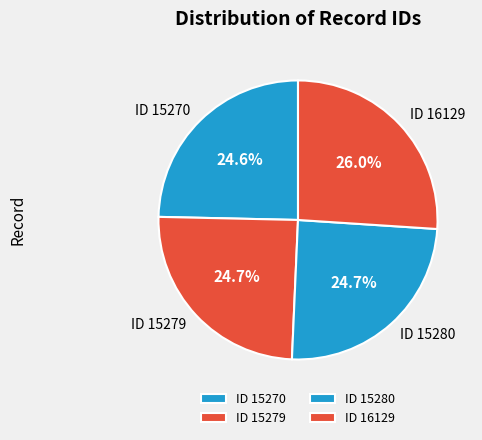

How many segments does this pie chart have?

4